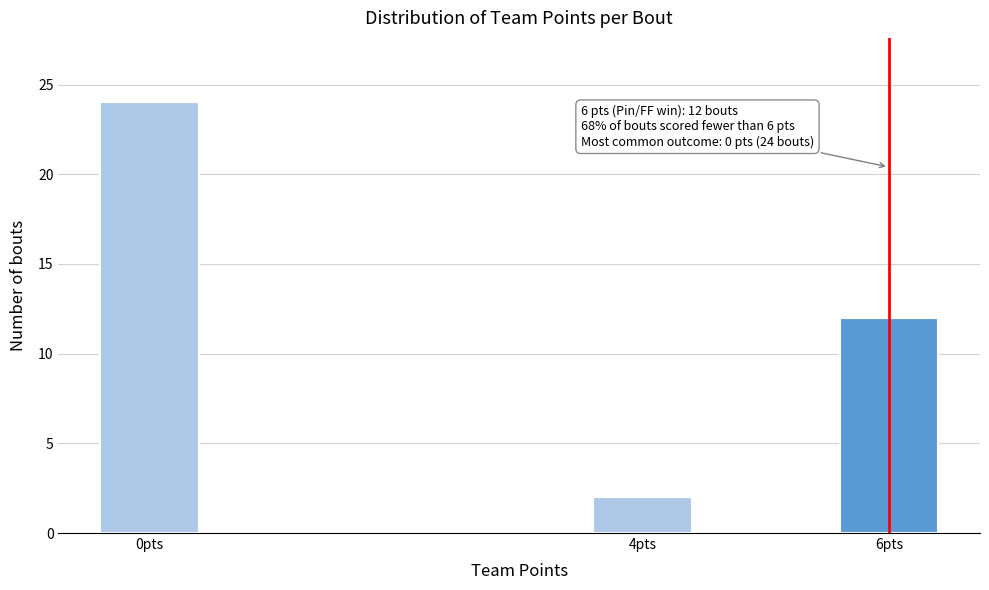

Reading left to right, list all the values displayed in this chart.

24	2	12